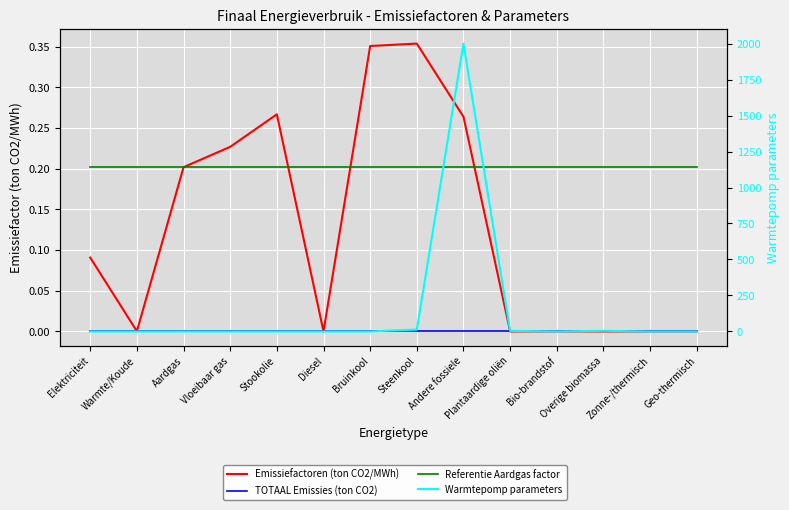

Reading left to right, list all the values displayed in this chart.

Emissiefactoren (ton CO2/MWh): Elektriciteit=0.1	Warmte/Koude=0.0	Aardgas=0.2	Vloeibaar gas=0.2	Stookolie=0.3	Diesel=0.0	Bruinkool=0.4	Steenkool=0.4	Andere fossiele=0.3	Plantaardige oliën=0.0	Bio-brandstof=0.0	Overige biomassa=0.0	Zonne-/thermisch=0.0	Geo-thermisch=0.0
TOTAAL Emissies (ton CO2): Elektriciteit=0.0	Warmte/Koude=0.0	Aardgas=0.0	Vloeibaar gas=0.0	Stookolie=0.0	Diesel=0.0	Bruinkool=0.0	Steenkool=0.0	Andere fossiele=0.0	Plantaardige oliën=0.0	Bio-brandstof=0.0	Overige biomassa=0.0	Zonne-/thermisch=0.0	Geo-thermisch=0.0
Referentie Aardgas factor: Elektriciteit=0.2	Warmte/Koude=0.2	Aardgas=0.2	Vloeibaar gas=0.2	Stookolie=0.2	Diesel=0.2	Bruinkool=0.2	Steenkool=0.2	Andere fossiele=0.2	Plantaardige oliën=0.2	Bio-brandstof=0.2	Overige biomassa=0.2	Zonne-/thermisch=0.2	Geo-thermisch=0.2
Warmtepomp parameters: Elektriciteit=0.0	Warmte/Koude=0.0	Aardgas=0.0	Vloeibaar gas=0.0	Stookolie=0.0	Diesel=0.0	Bruinkool=0.0	Steenkool=13.0	Andere fossiele=2000.0	Plantaardige oliën=3.8	Bio-brandstof=0.4	Overige biomassa=4.2	Zonne-/thermisch=0.0	Geo-thermisch=0.0